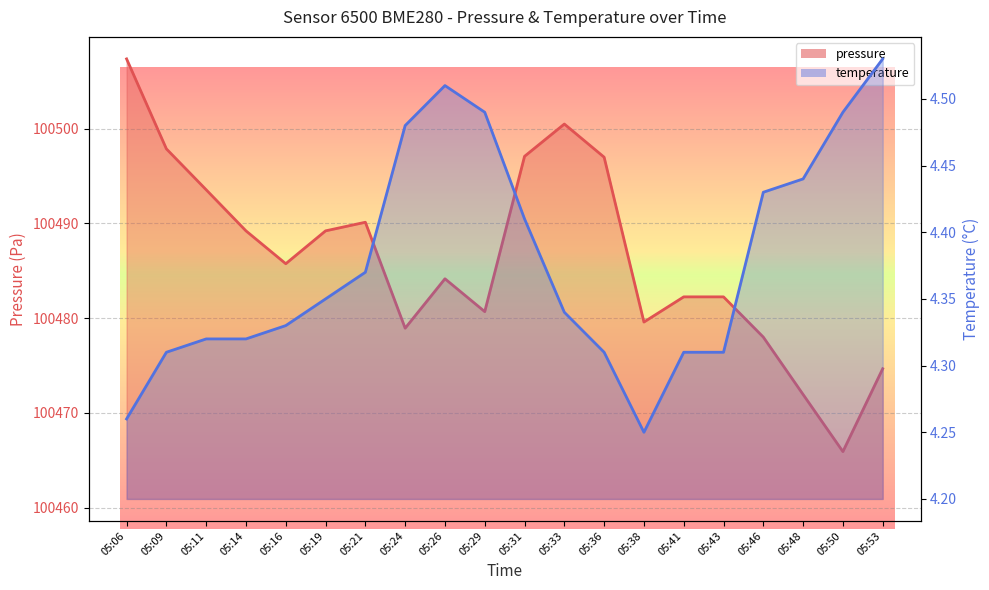

Is it true that pressure equals 67946.9 at 05:11?

False